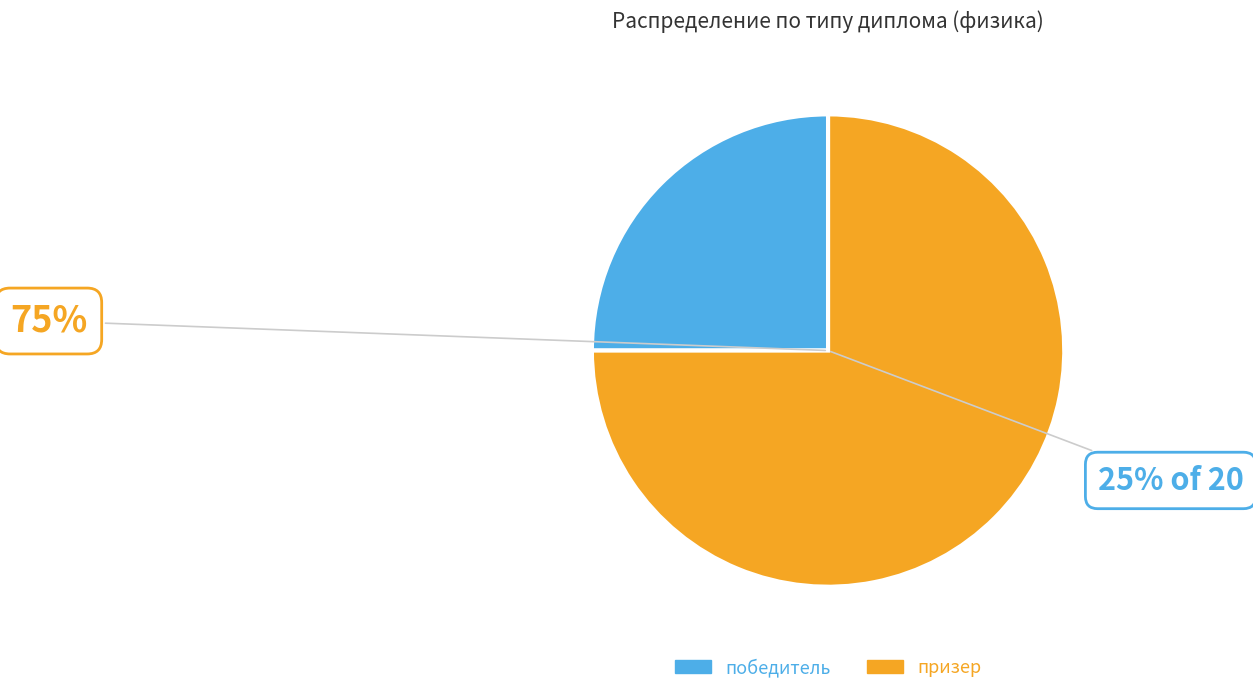

What percentage do победитель and призер together represent?

100.0%